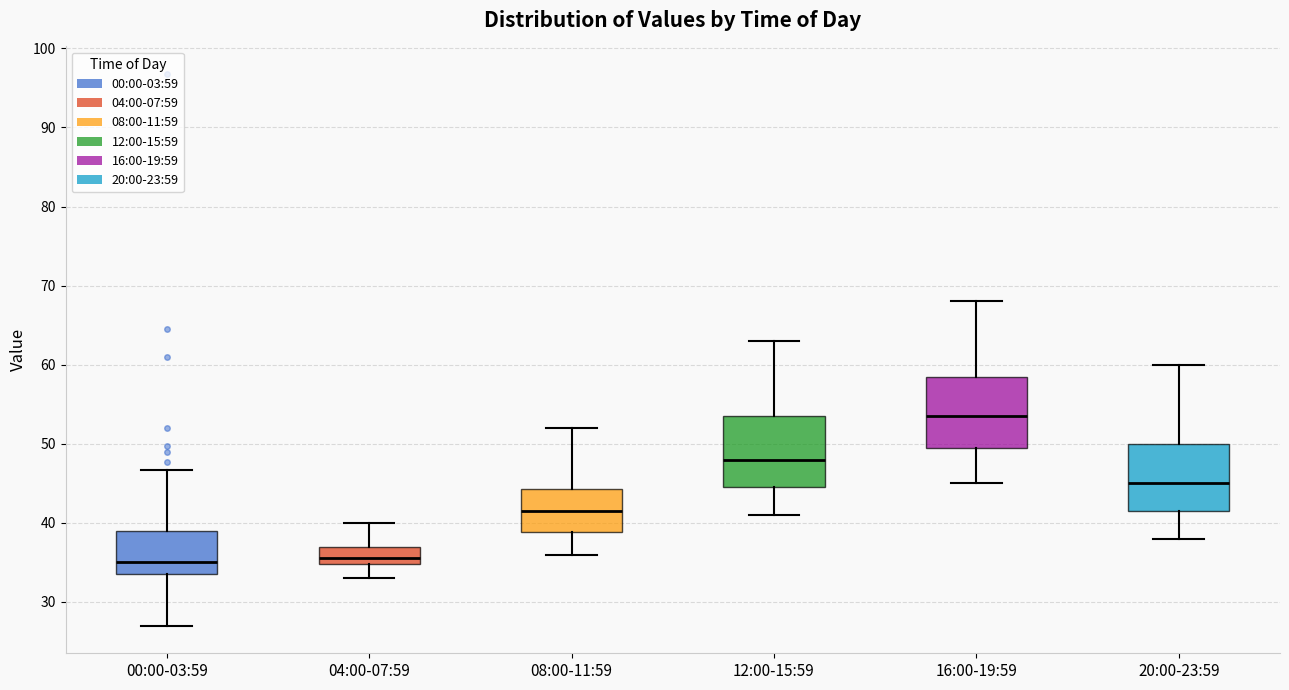

Where does the lower whisker of the box for 20:00-23:59 end on the y-axis? The values are not printed on the chart, so give them approximately, as read against the axis.

38